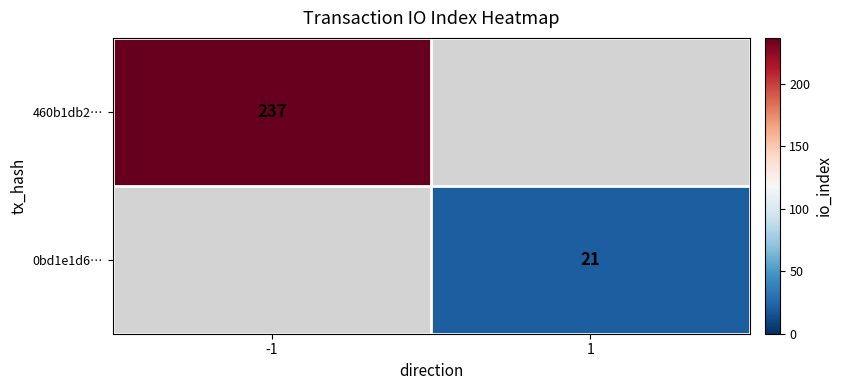

What is the smallest value displayed?

21.0